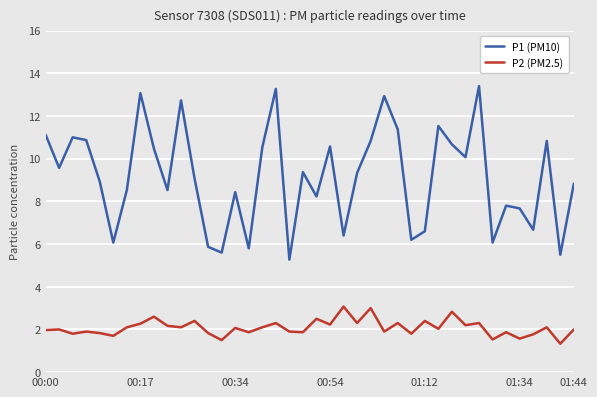

Which series has the widest spread of values?

P1 (PM10)